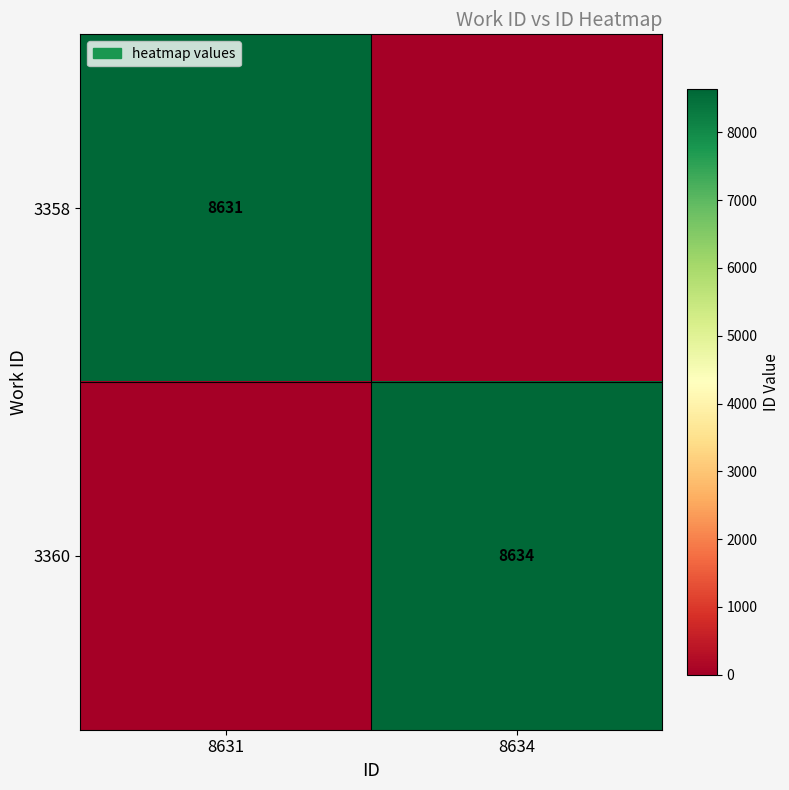

Which has a higher value, 8634 or 8631?

8631